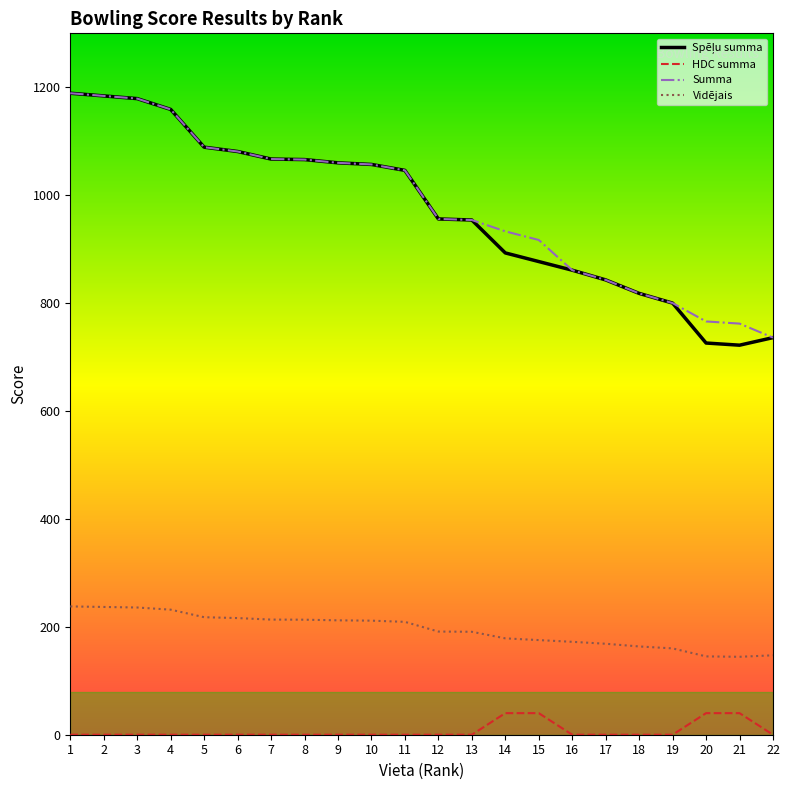

How many lines are shown in the chart?

4